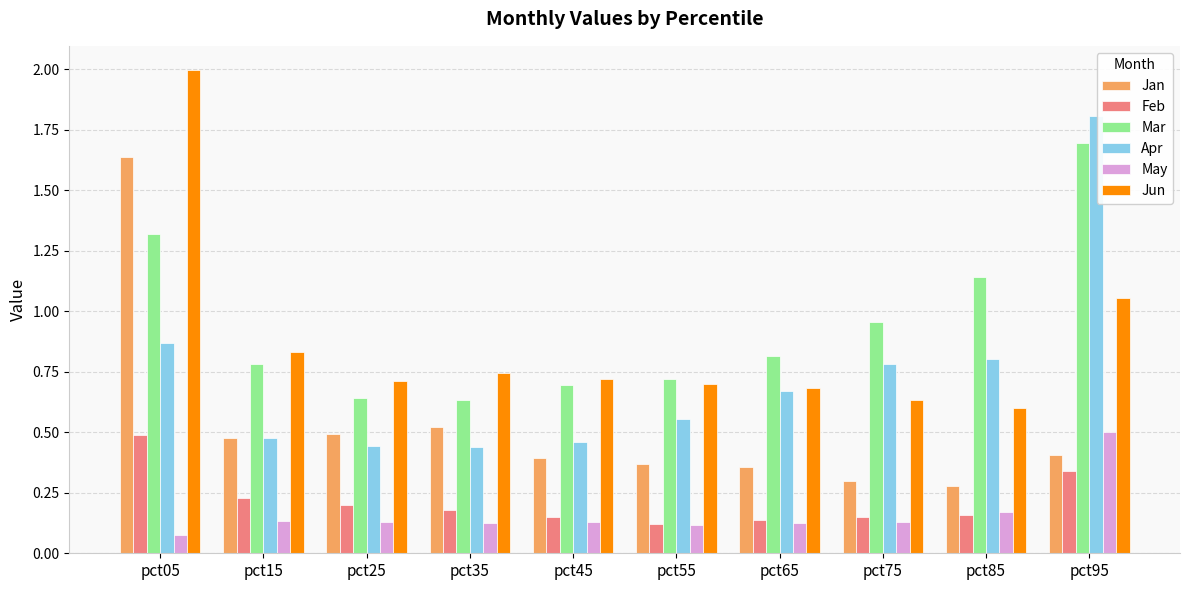

The value of May at pct15 is 0.1. True or false?

True